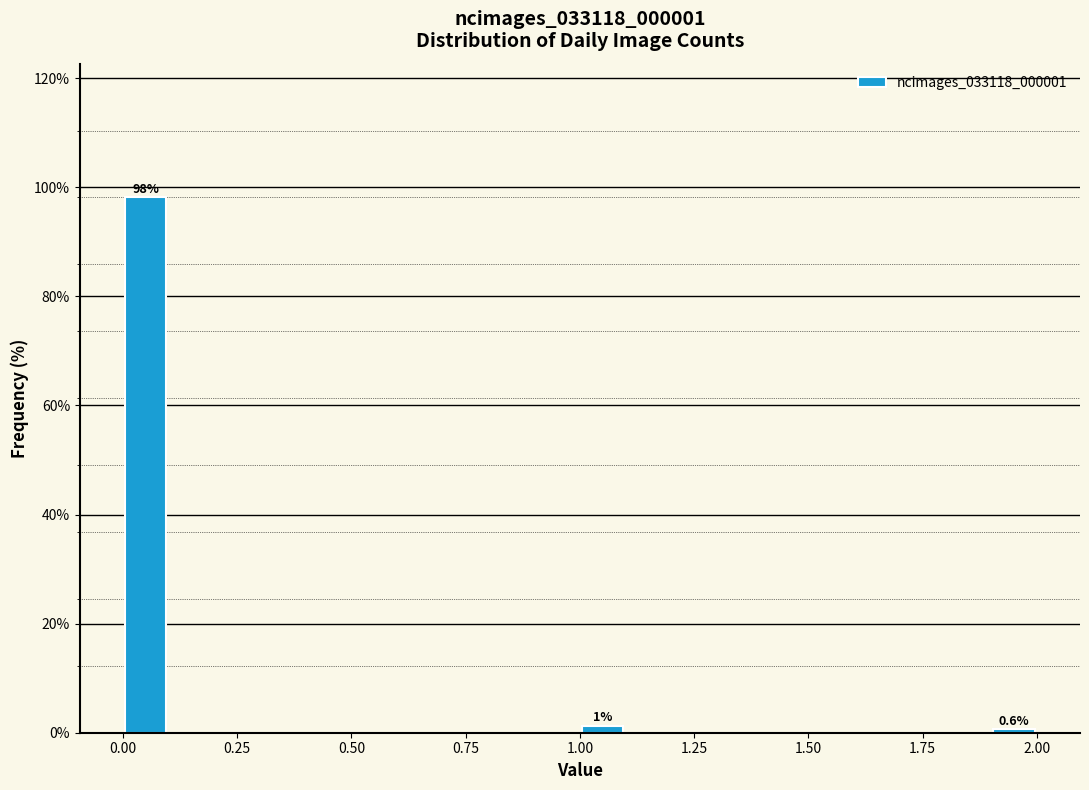

Around what value on the x-axis is the tallest bar? Give the approximate position of its centre, as read against the axis.

0.05